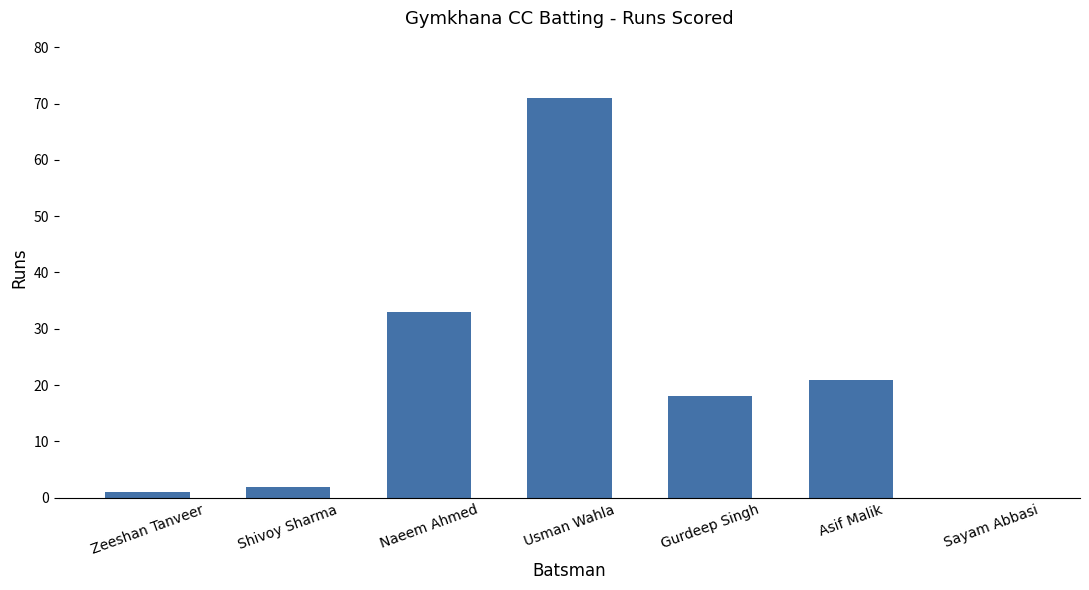

Is it true that the value at Asif Malik is 33?

False